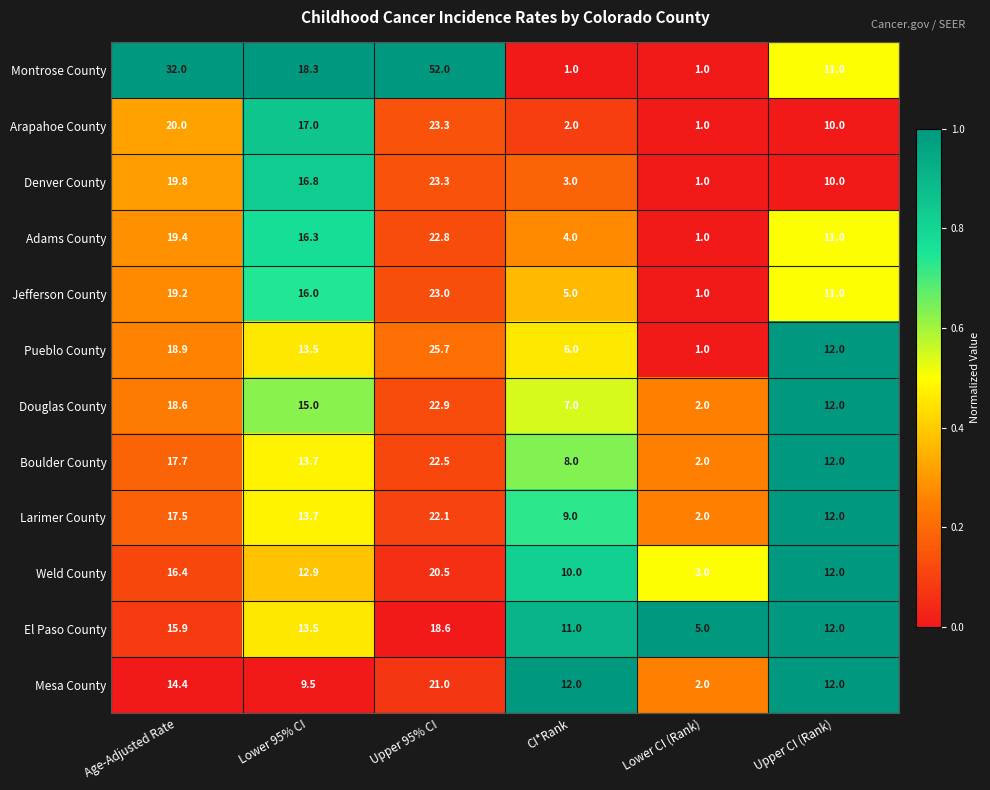

Rank the series at CI*Rank from lowest to highest value.

Montrose County, Arapahoe County, Denver County, Adams County, Jefferson County, Pueblo County, Douglas County, Boulder County, Larimer County, Weld County, El Paso County, Mesa County